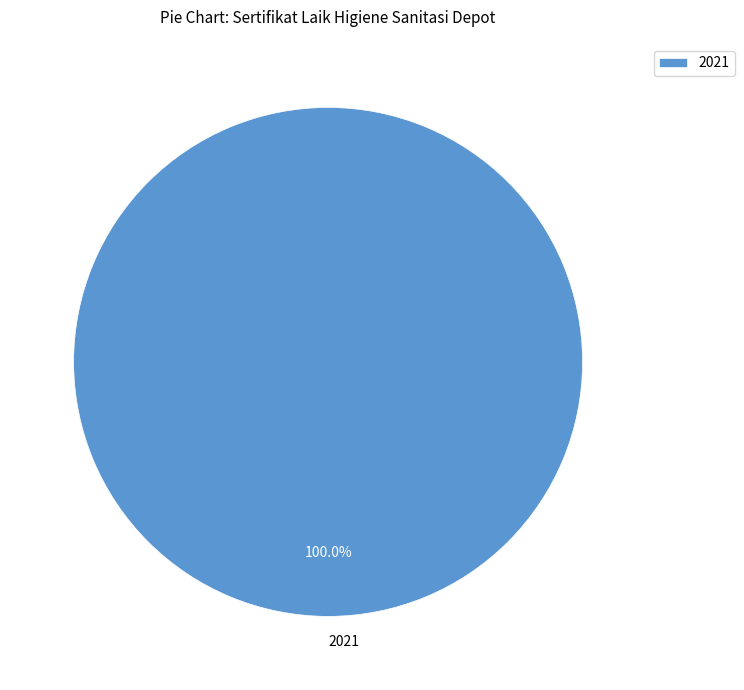

Is there any slice that represents more than half of the pie?

Yes